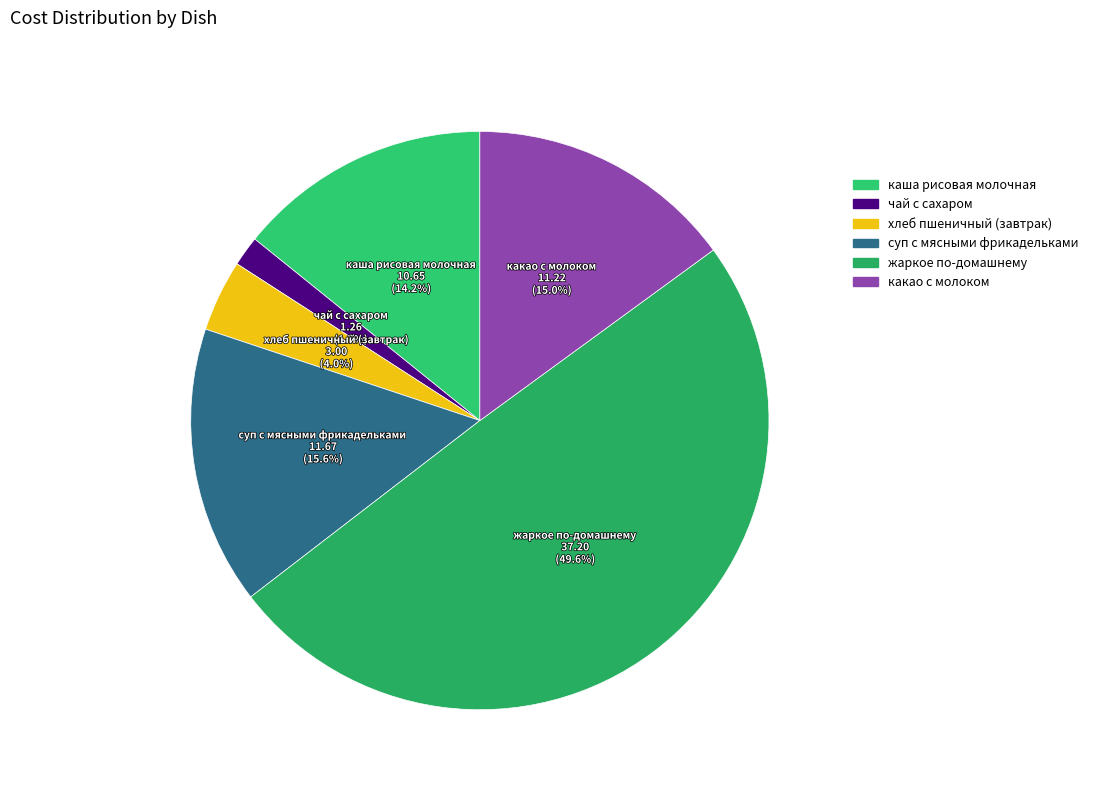

Which slice is the largest?

жаркое по-домашнему